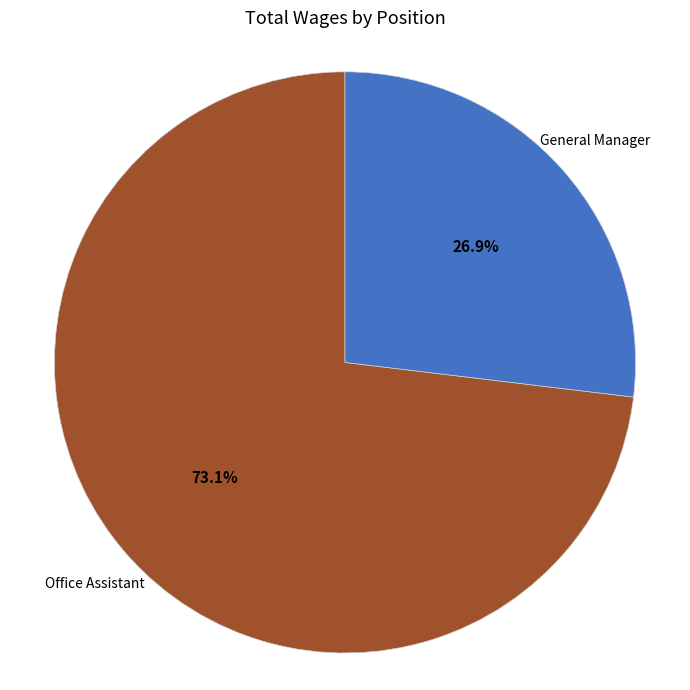

Does any single category account for the majority?

Yes